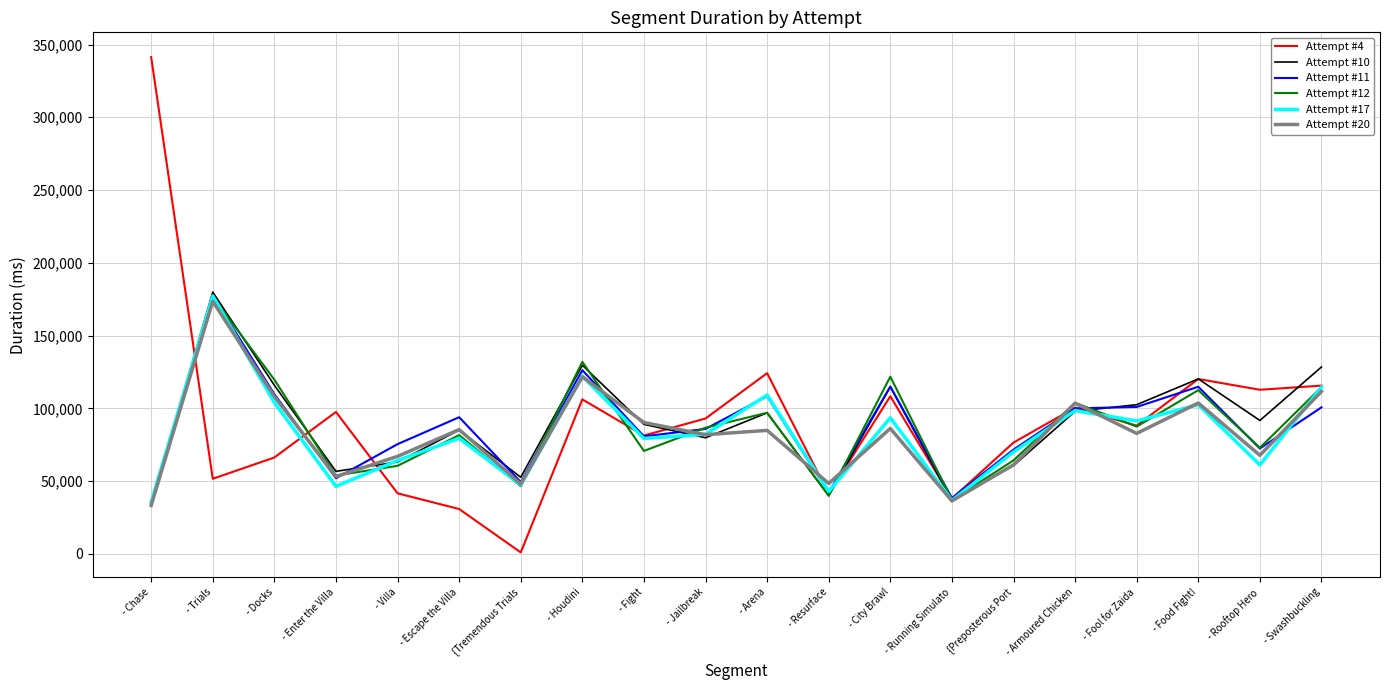

Which label corresponds to the smallest value in the chart?

{Tremendous Trials